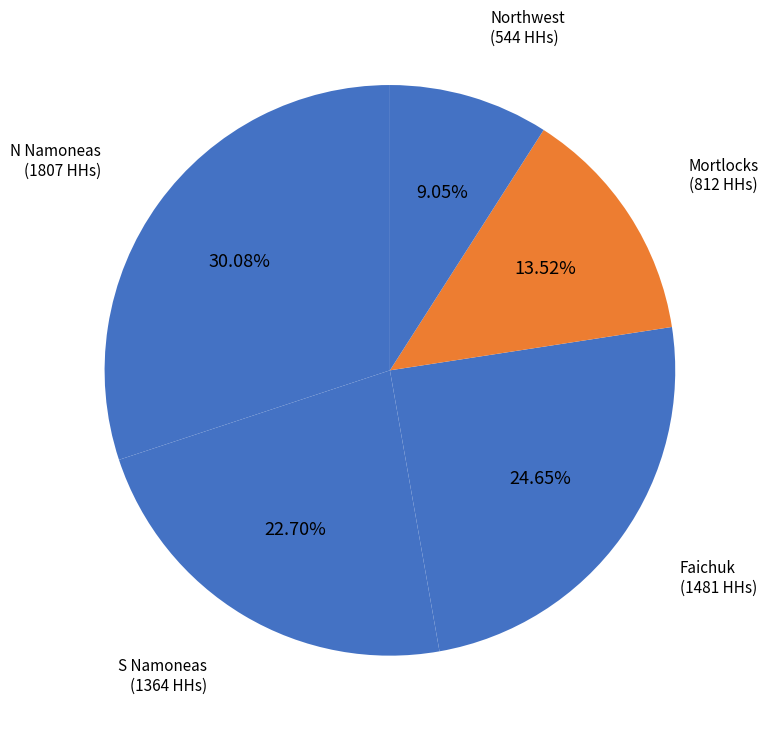

What percentage is the N Namoneas slice, to the nearest percent?

30%